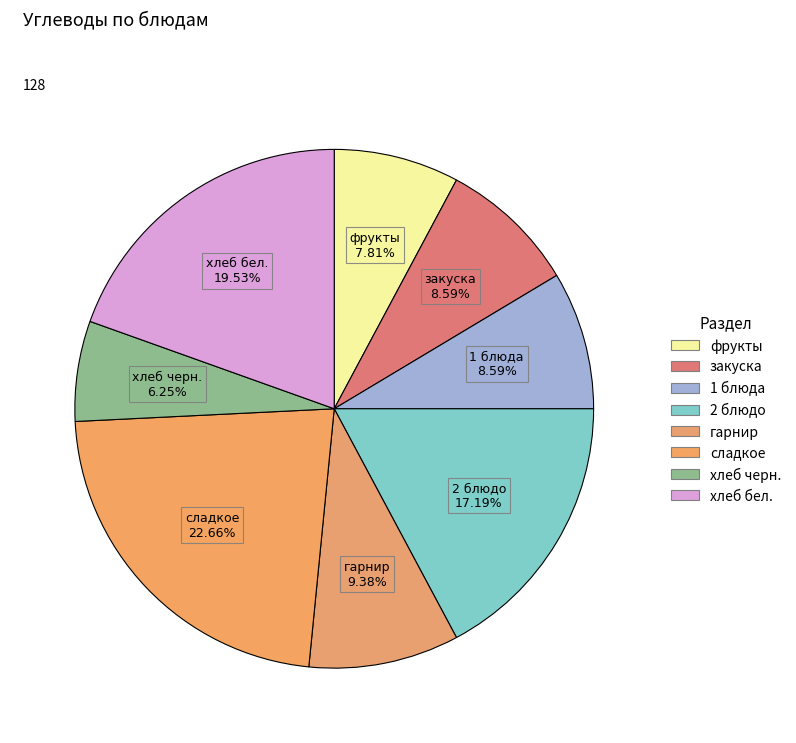

Rank the categories by value from lowest to highest.

хлеб черн., фрукты, закуска, 1 блюда, гарнир, 2 блюдо, хлеб бел., сладкое